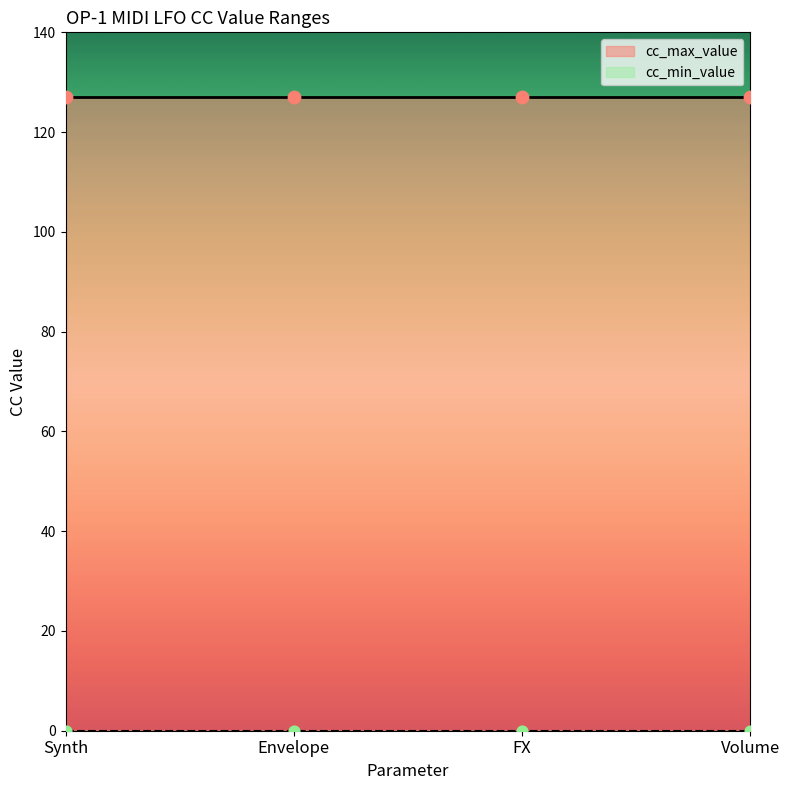

At how many categories does at least one series exceed 119?

4